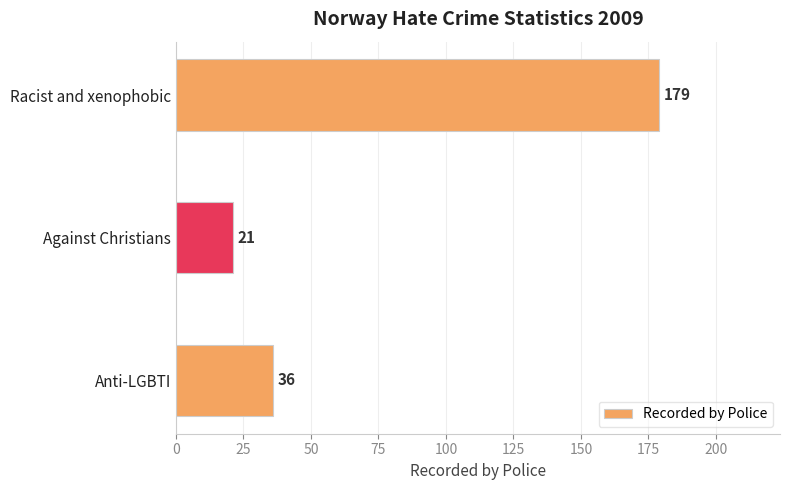

Are the bars horizontal?

Yes